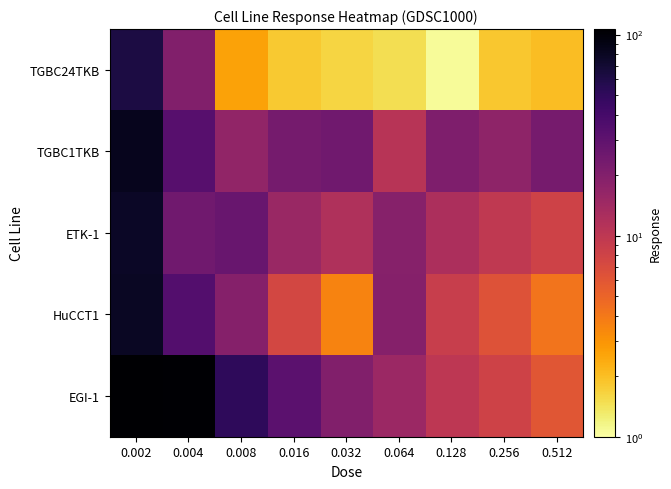

Reading left to right, list all the values displayed in this chart.

TGBC24TKB: 0.002=61.6	0.004=20.0	0.008=2.6	0.016=1.8	0.032=1.6	0.064=1.5	0.128=1.1	0.256=1.8	0.512=2.0
TGBC1TKB: 0.002=82.5	0.004=32.7	0.008=16.8	0.016=23.1	0.032=24.7	0.064=10.7	0.128=20.9	0.256=17.5	0.512=22.9
ETK-1: 0.002=77.5	0.004=24.6	0.008=26.9	0.016=15.2	0.032=11.9	0.064=19.1	0.128=12.3	0.256=9.6	0.512=8.1
HuCCT1: 0.002=79.3	0.004=34.0	0.008=19.2	0.016=7.5	0.032=3.5	0.064=19.4	0.128=8.8	0.256=6.3	0.512=4.2
EGI-1: 0.002=106.5	0.004=102.8	0.008=50.6	0.016=31.4	0.032=20.0	0.064=15.0	0.128=10.0	0.256=8.0	0.512=6.0